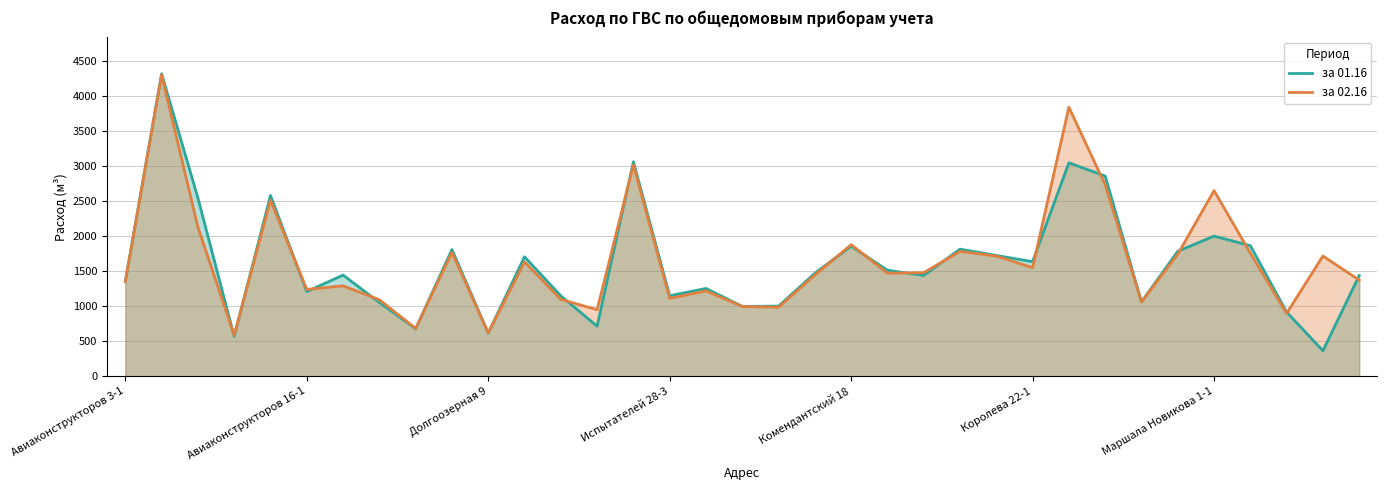

What is the difference between the highest and lowest values at 26?

794.4